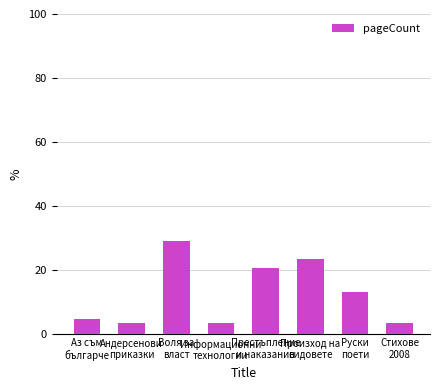

At which label is the value closest to 16?

Руски
поети